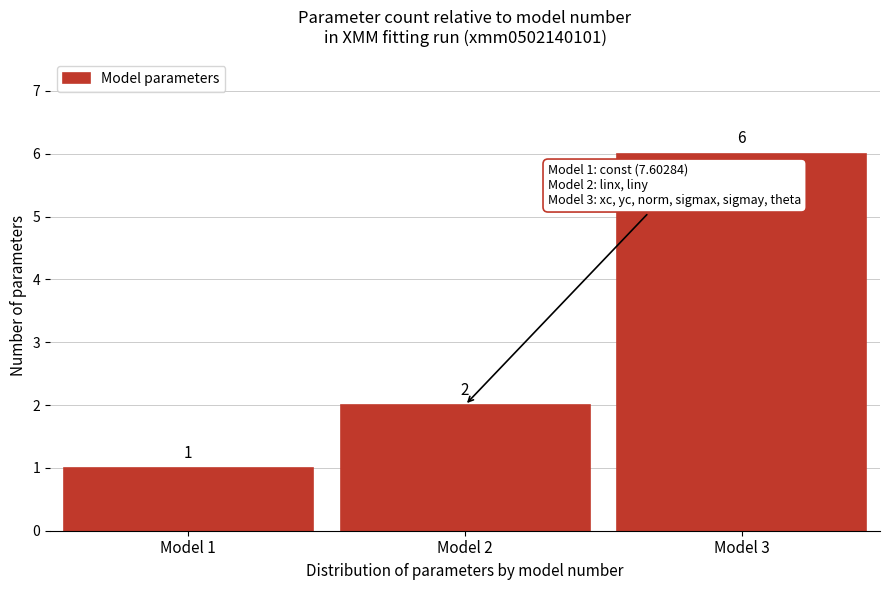

Reading left to right, what are all the values shown in this chart?

Model 1=1	Model 2=2	Model 3=6